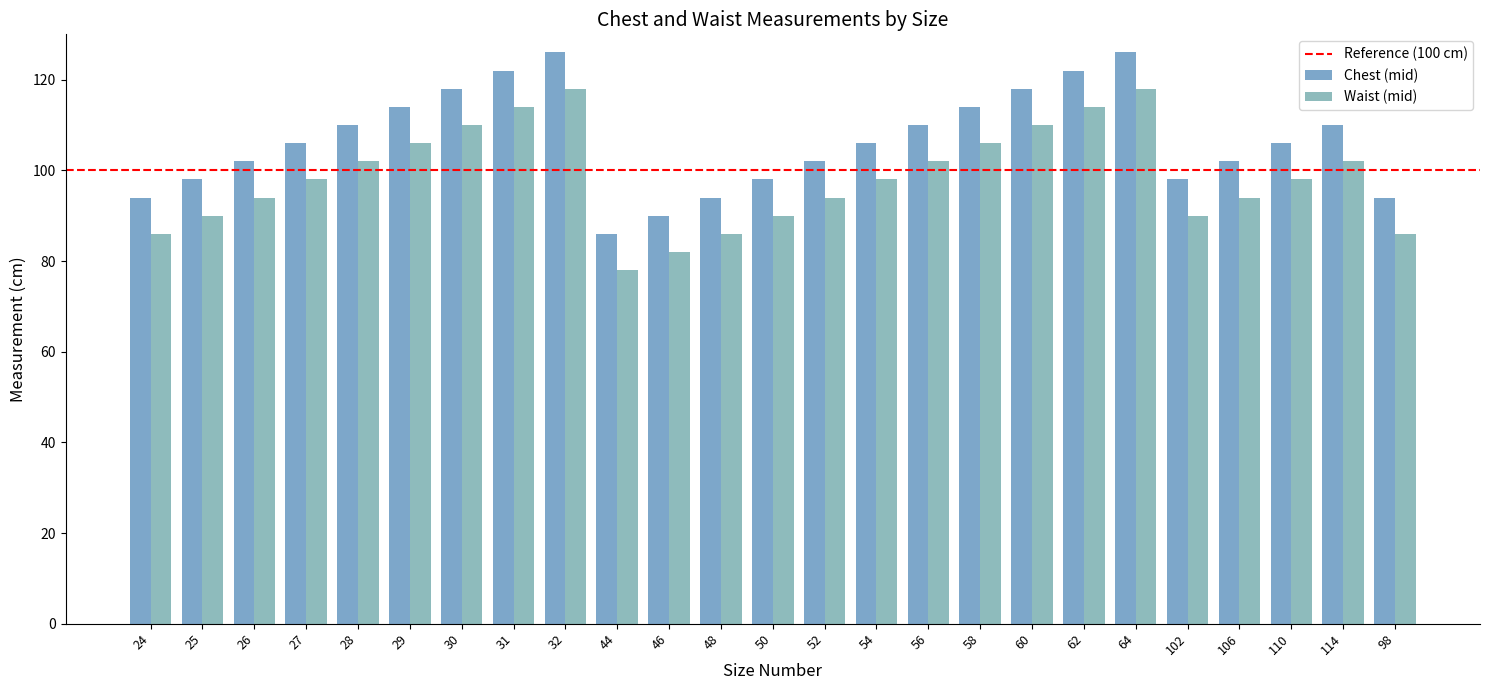

How many bars are there in each group?

2